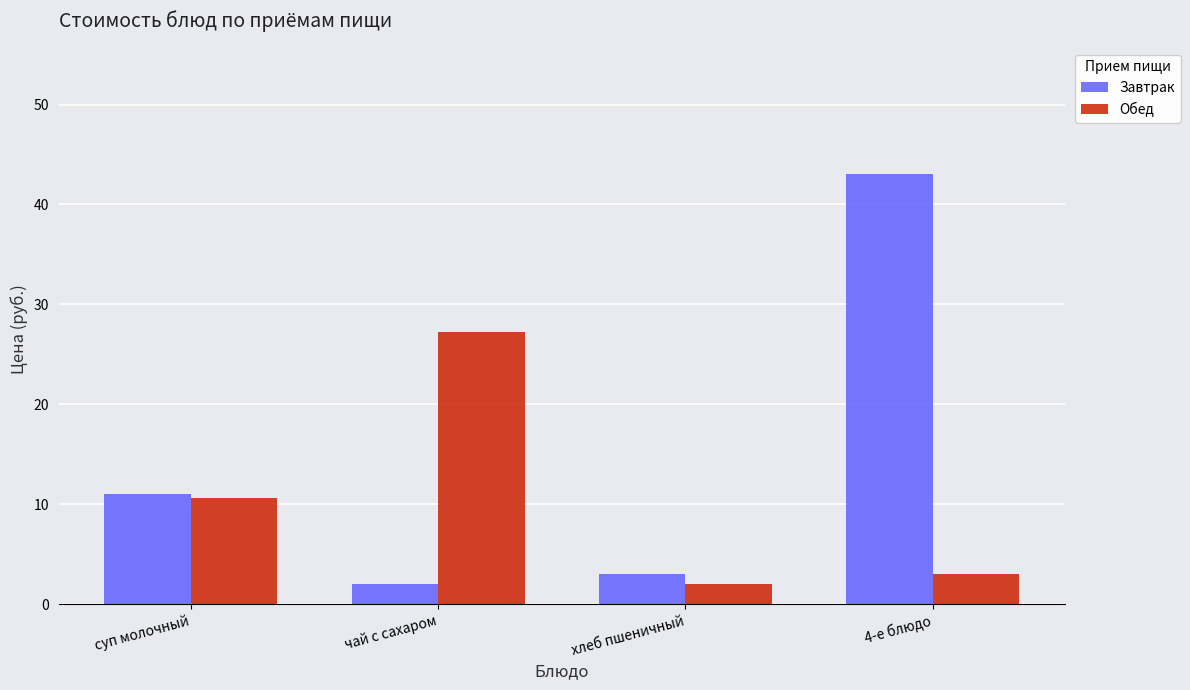

What position from the right is 4-е блюдо?

1